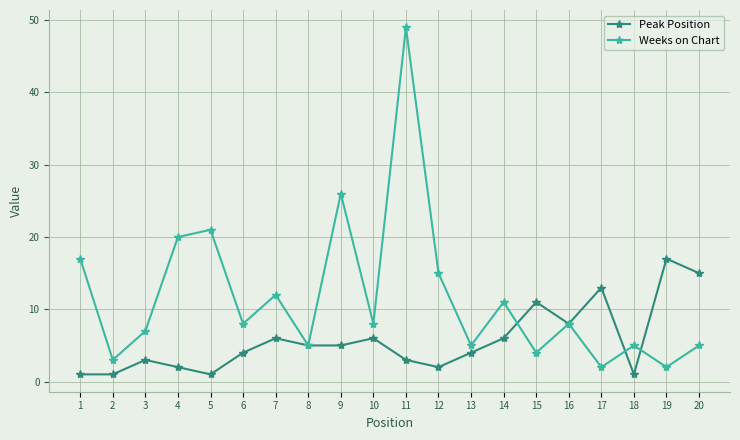

What is the approximate value of Weeks on Chart at 20?

5